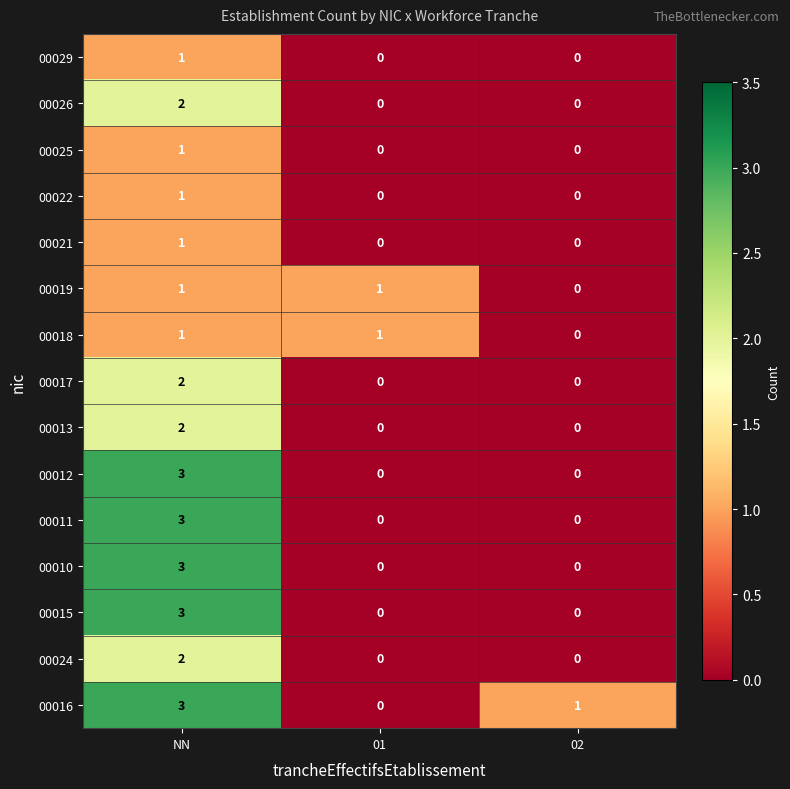

Which label corresponds to the largest value in the chart?

NN